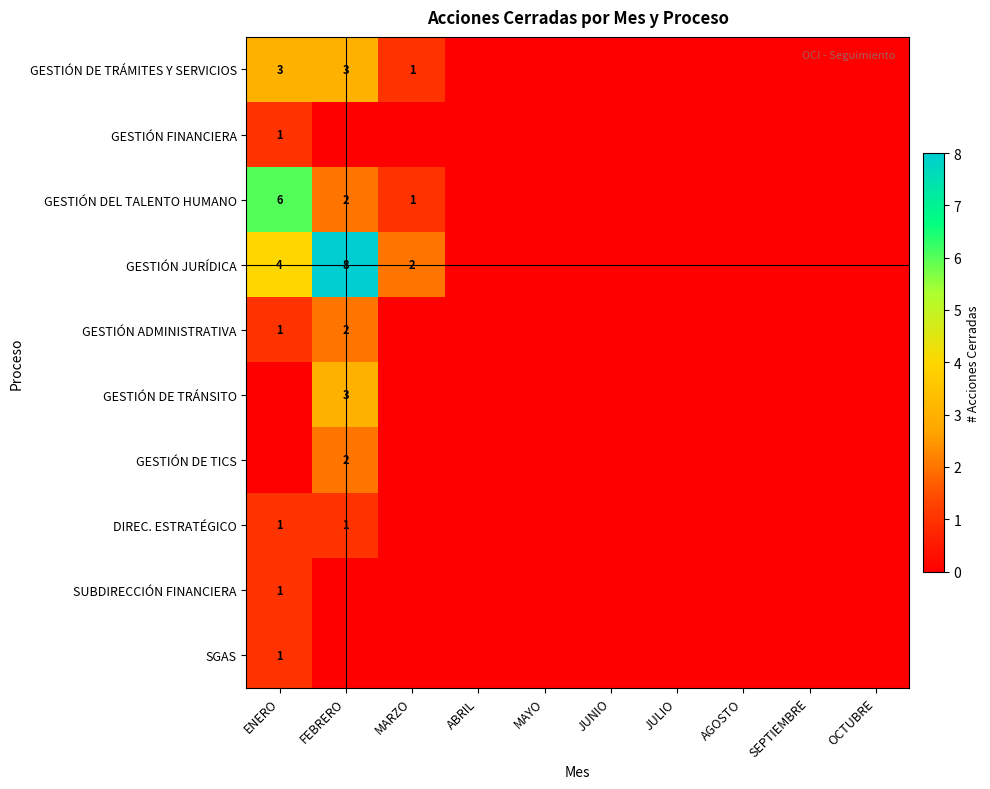

How many positive values does the GESTIÓN DEL TALENTO HUMANO series have?

3